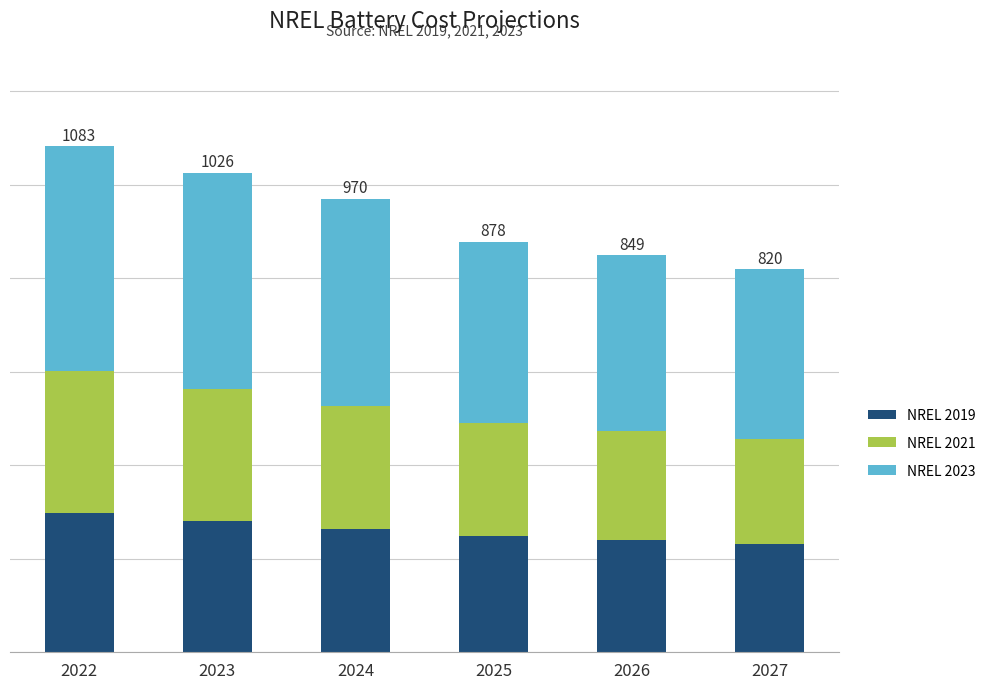

Which series has the widest spread of values?

NREL 2023